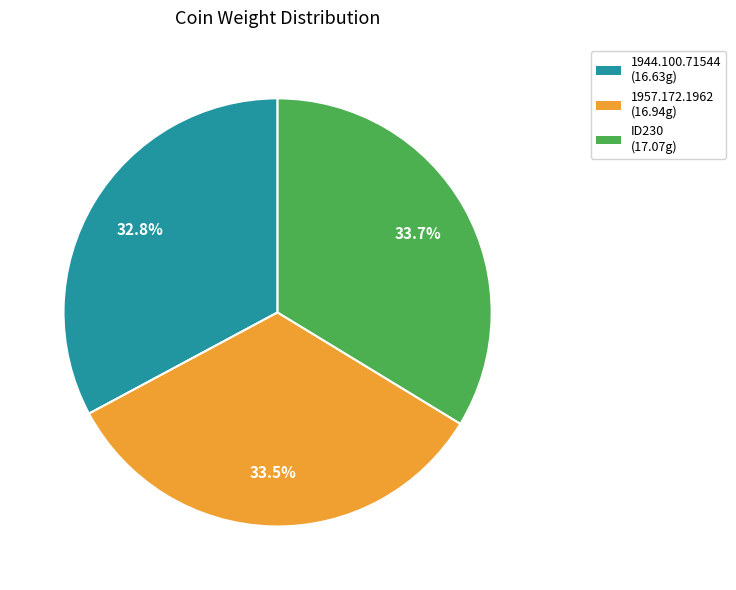

What is the smallest slice in the pie chart?

1944.100.71544